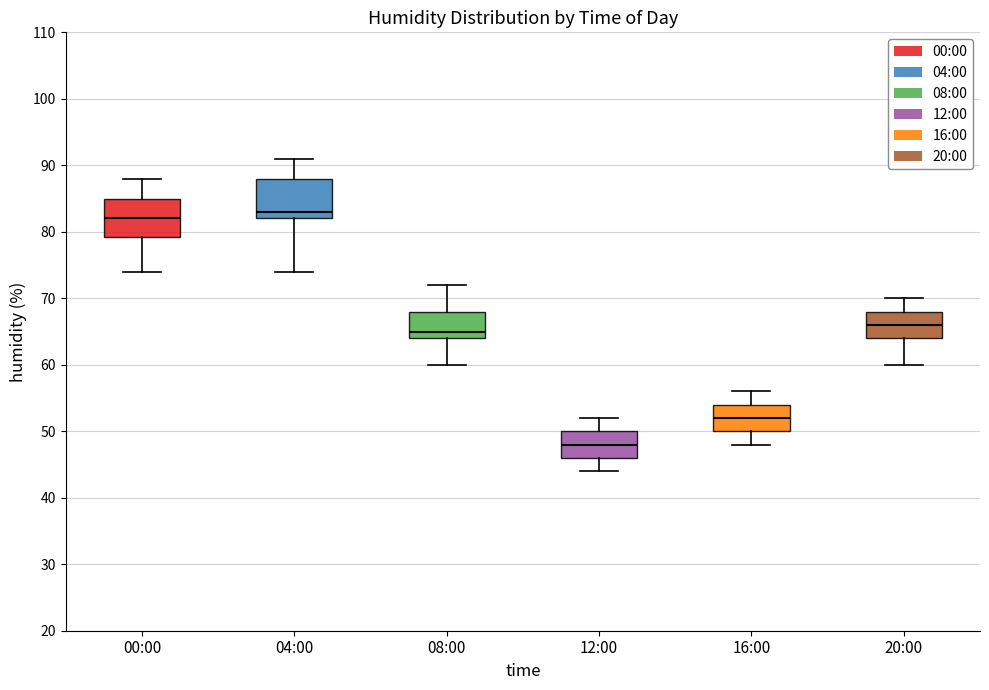

Reading left to right, read every box against the y-axis: the position of its median line, the range the box covers, and the ends of its whiskers. The values are not printed on the chart, so give them approximately, as read against the axis.

00:00: median 82, box 79 to 85, whiskers 74 to 88
04:00: median 83, box 82 to 88, whiskers 74 to 91
08:00: median 65, box 64 to 68, whiskers 60 to 72
12:00: median 48, box 46 to 50, whiskers 44 to 52
16:00: median 52, box 50 to 54, whiskers 48 to 56
20:00: median 66, box 64 to 68, whiskers 60 to 70